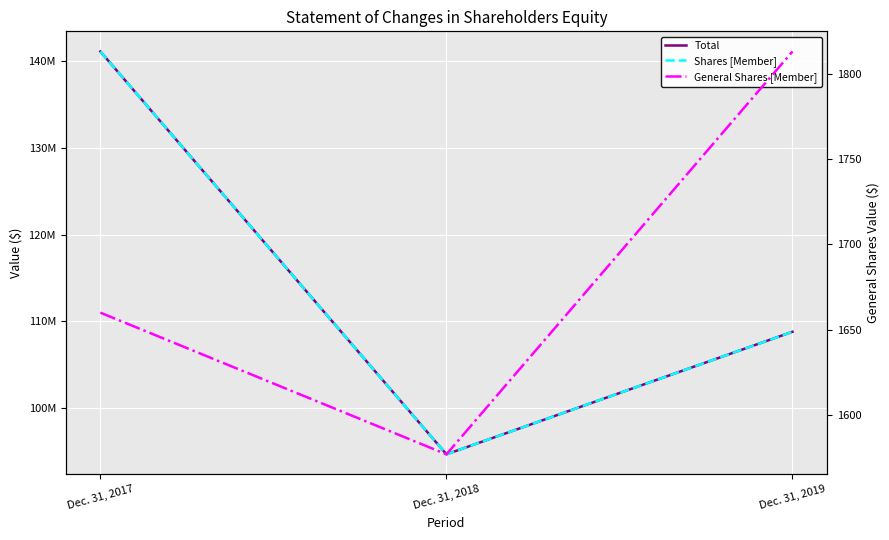

Where does the General Shares [Member] series first go above 1660?

Dec. 31, 2019